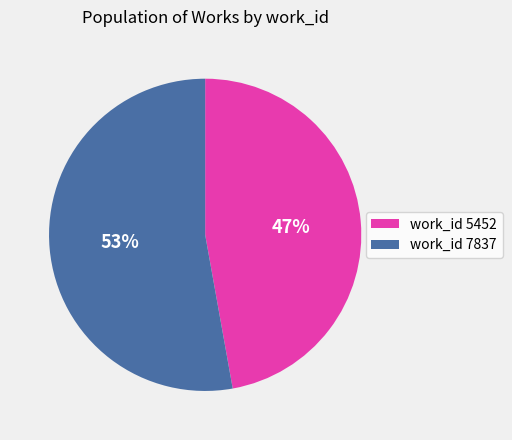

What is the largest slice in the pie chart?

work_id 7837